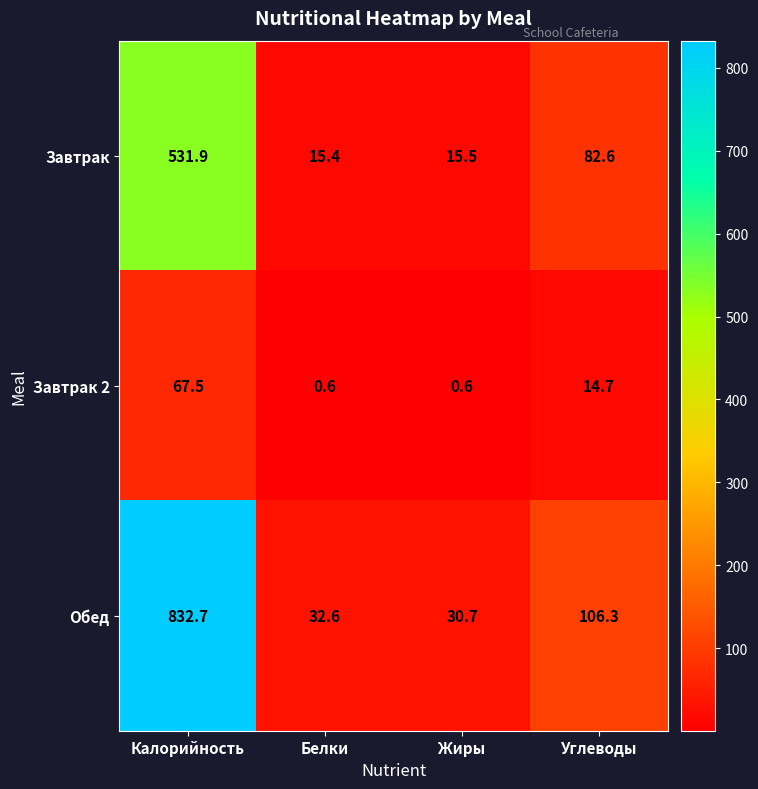

Which series has the widest spread of values?

Обед